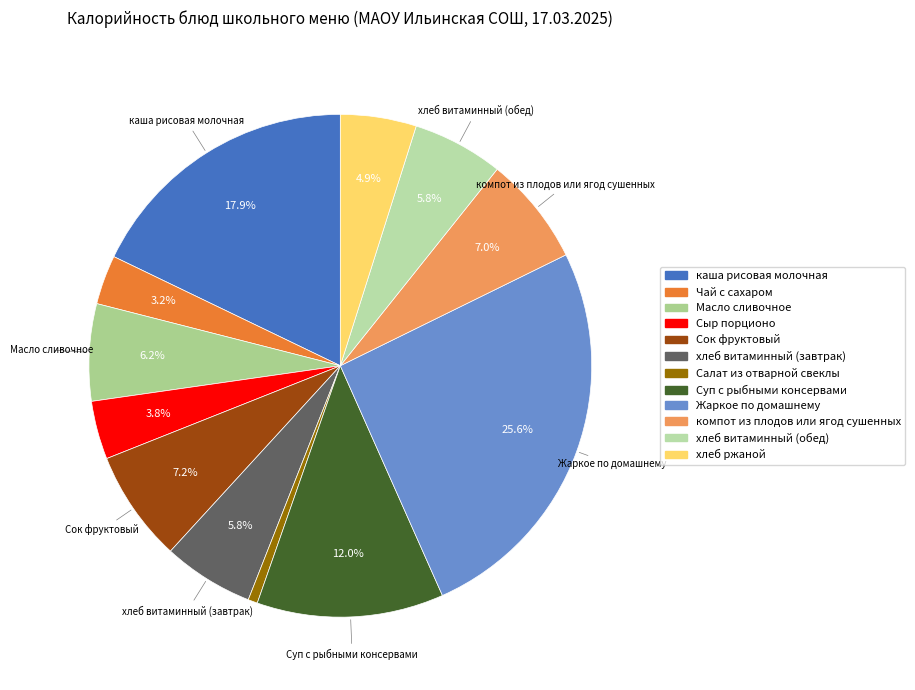

Is Сыр порционо the majority of the pie?

No